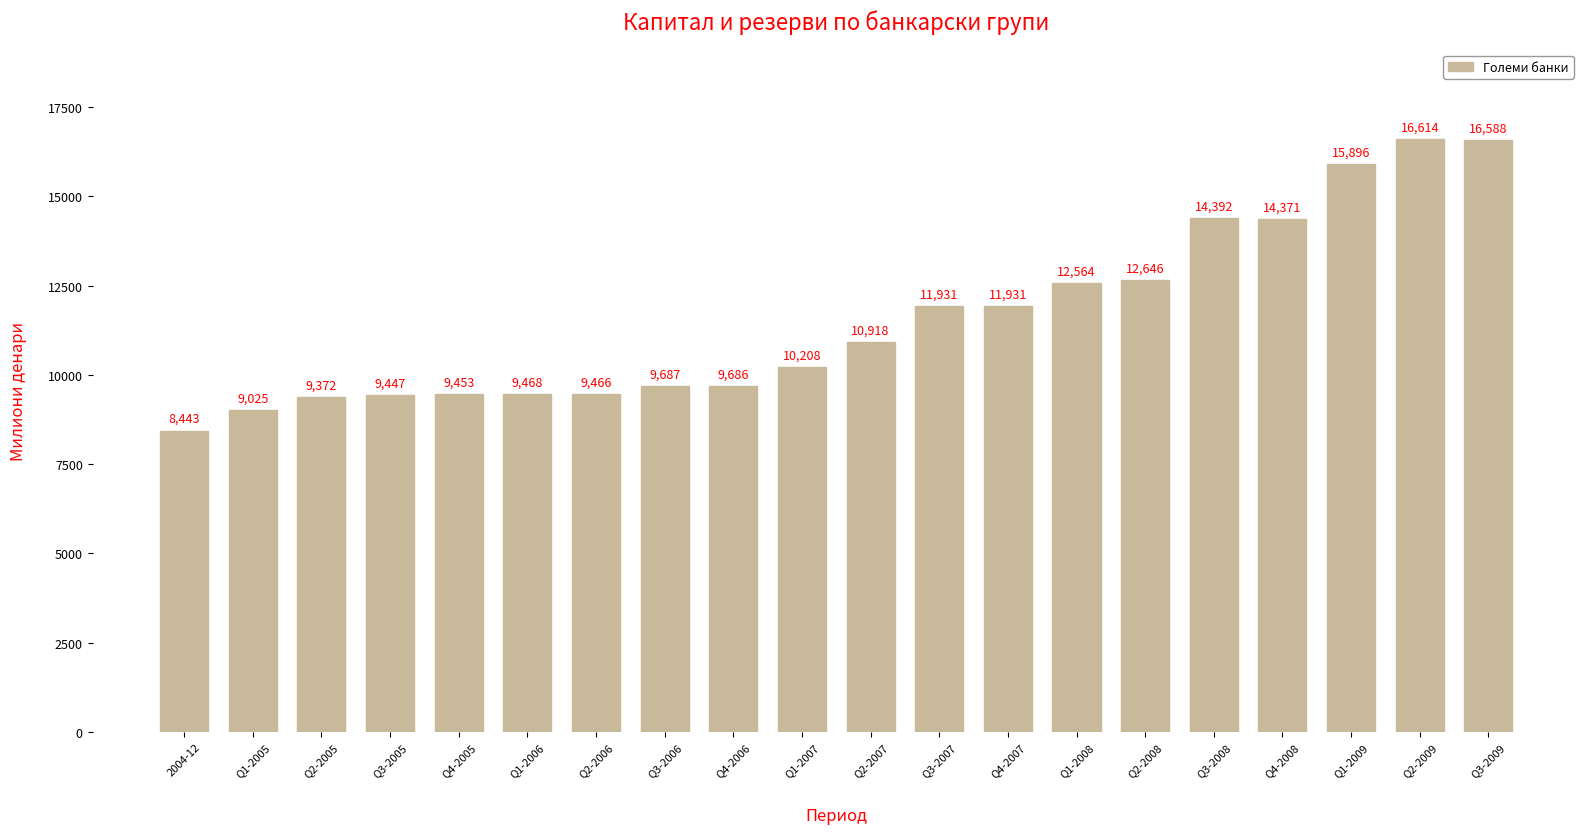

What is the ratio of the value at Q1-2005 to the value at Q2-2009?

0.5